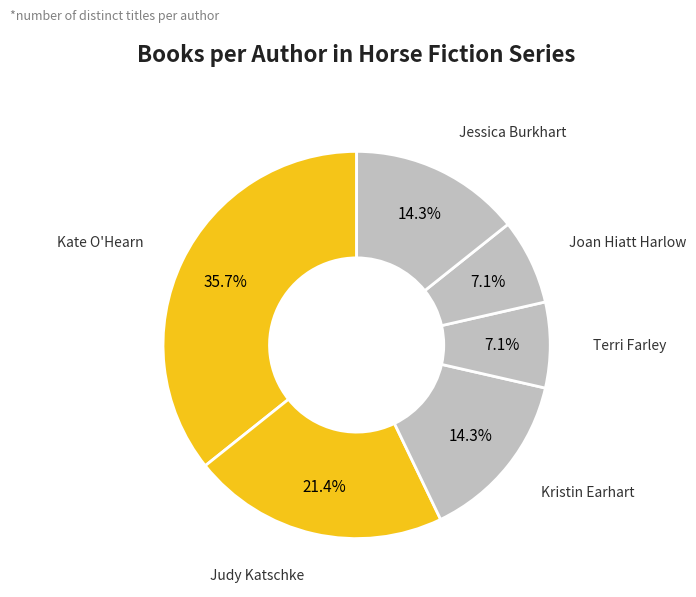

Count the number of slices in the pie.

6